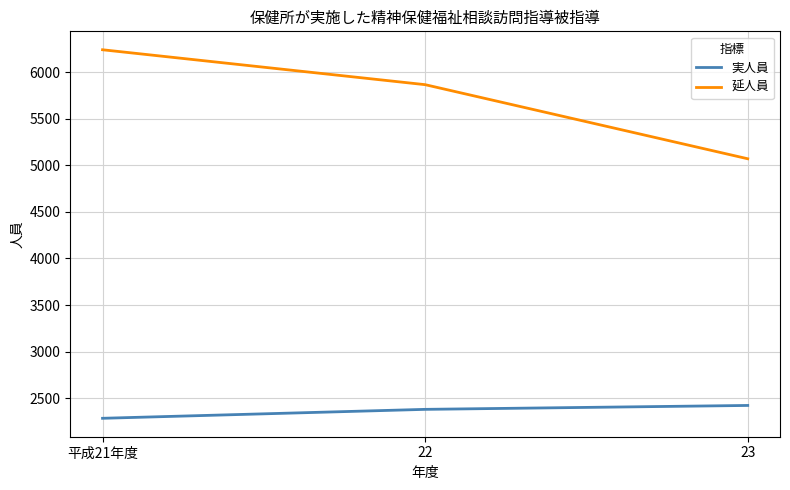

Does the chart display data point markers on the line(s)?

No